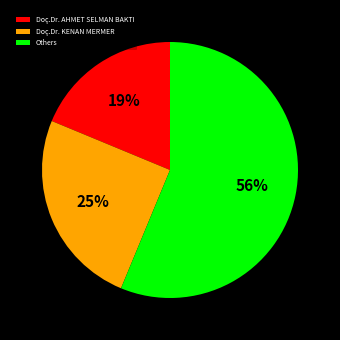

To the nearest percent, what percentage of the pie is Doç.Dr. KENAN MERMER?

25%